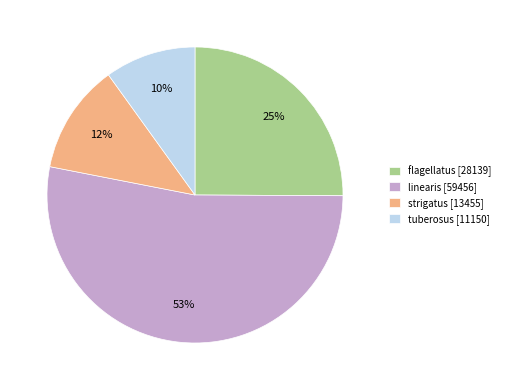

Rank the categories by value from highest to lowest.

linearis, flagellatus, strigatus, tuberosus